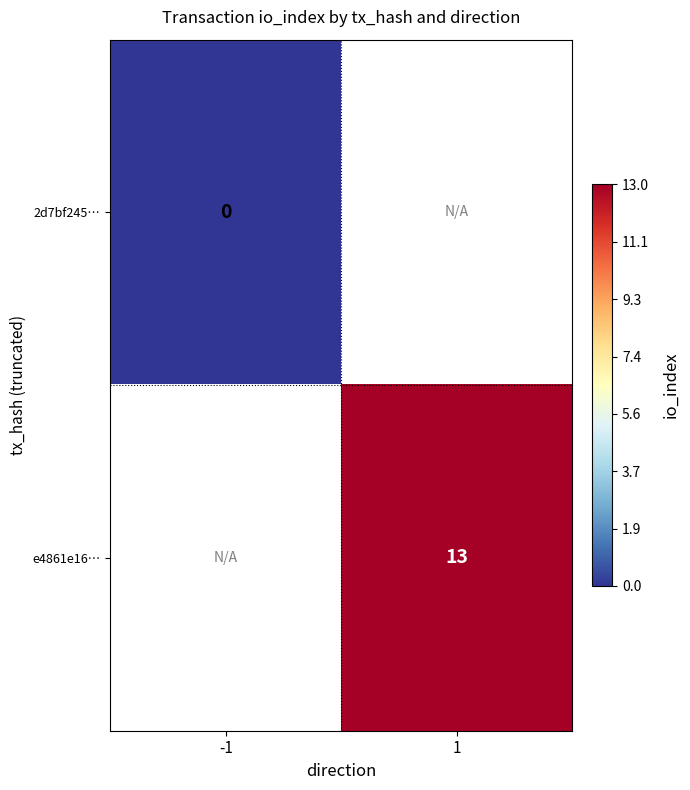

True or false: e4861e16… has a value of 19.7 at 1.

False